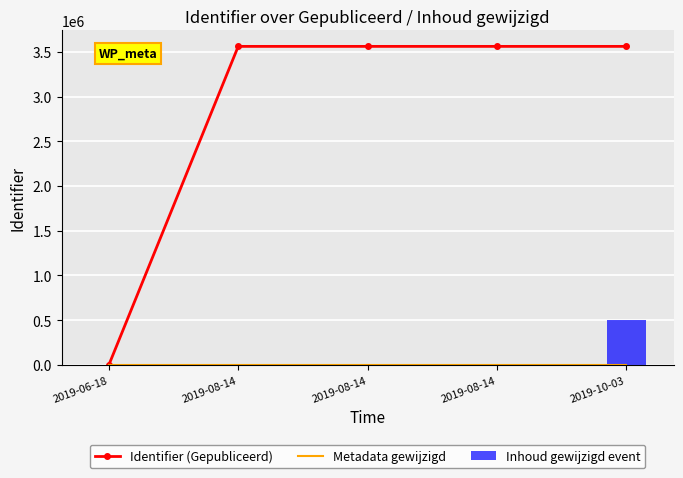

True or false: Metadata gewijzigd has a value of 0 at 2019-08-14.

True